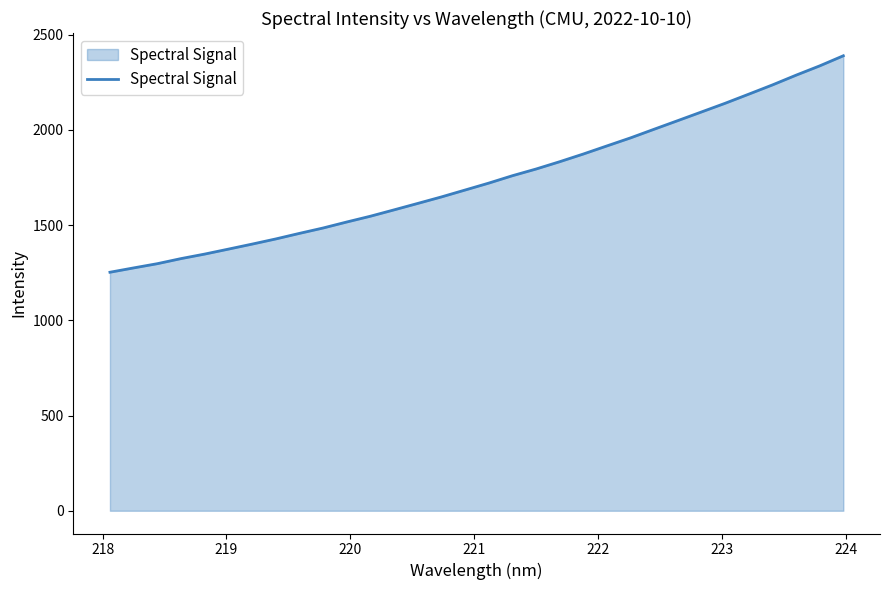

What is the difference between the maximum and minimum values?

1136.9